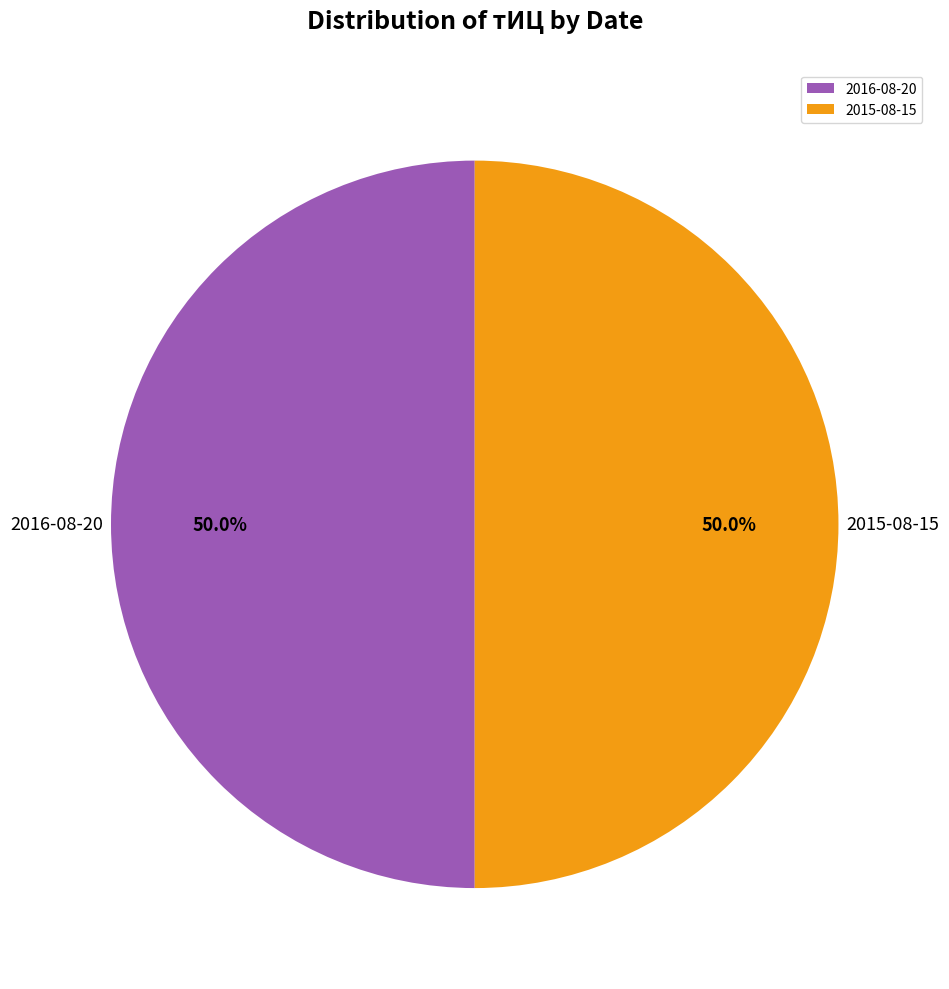

Approximately how many times larger is the value at 2015-08-15 compared to 2016-08-20?

1.0